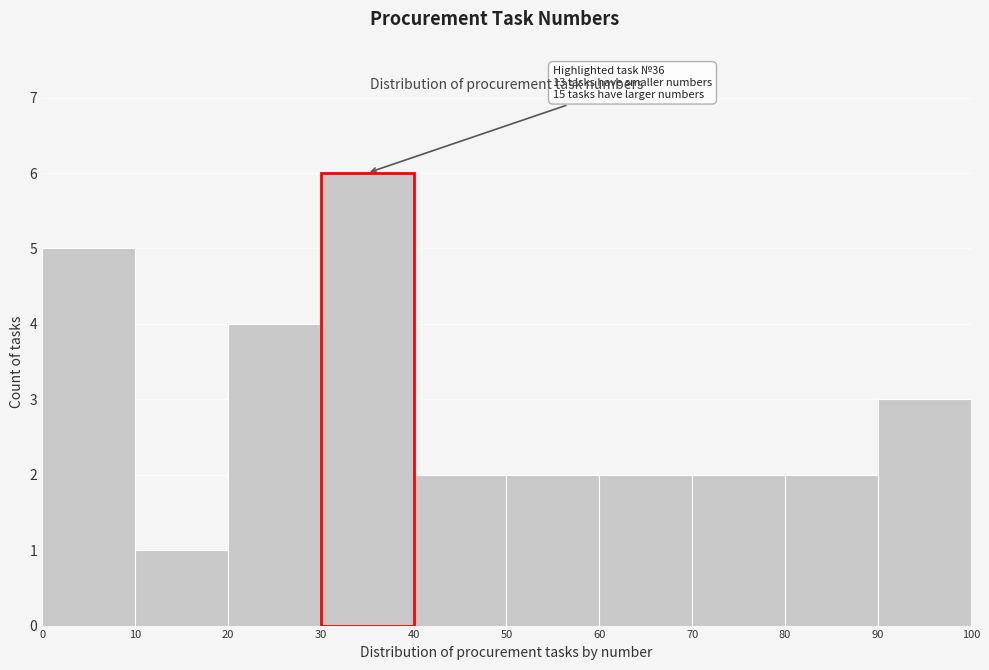

Which range on the x-axis has the tallest bar?

30 to 40